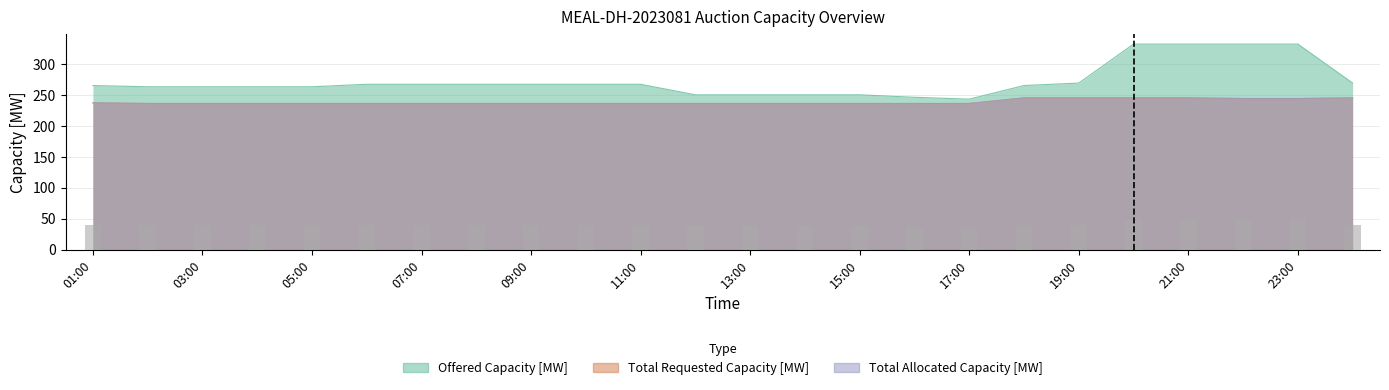

Rank the categories by Offered Capacity [MW] value from highest to lowest.

20:00, 21:00, 22:00, 23:00, 19:00, 00:00, 06:00, 07:00, 08:00, 09:00, 10:00, 11:00, 01:00, 18:00, 02:00, 03:00, 04:00, 05:00, 12:00, 13:00, 14:00, 15:00, 16:00, 17:00